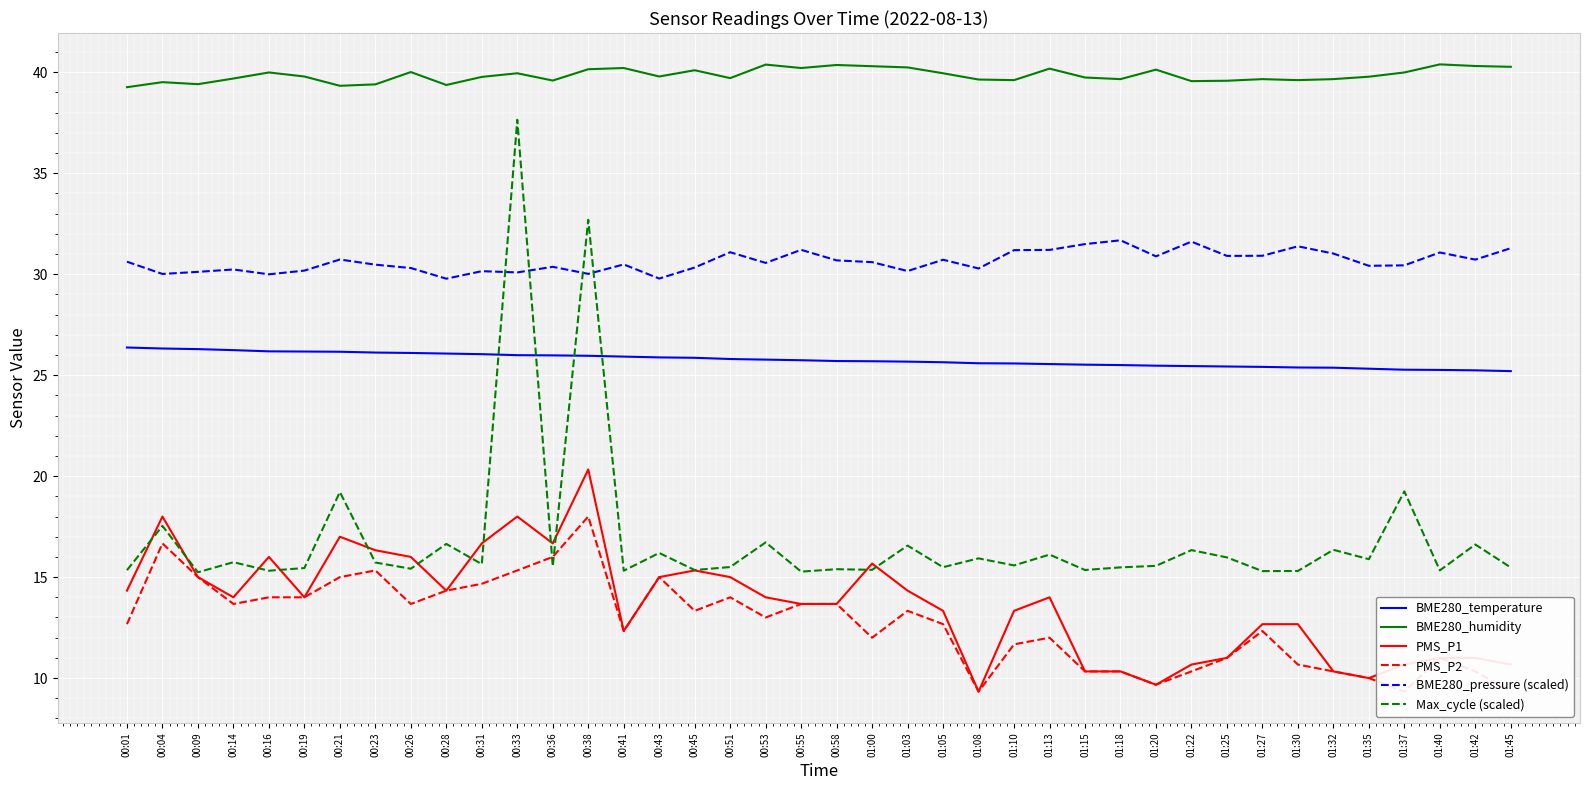

Which category has the highest value in the PMS_P2 series?

00:38